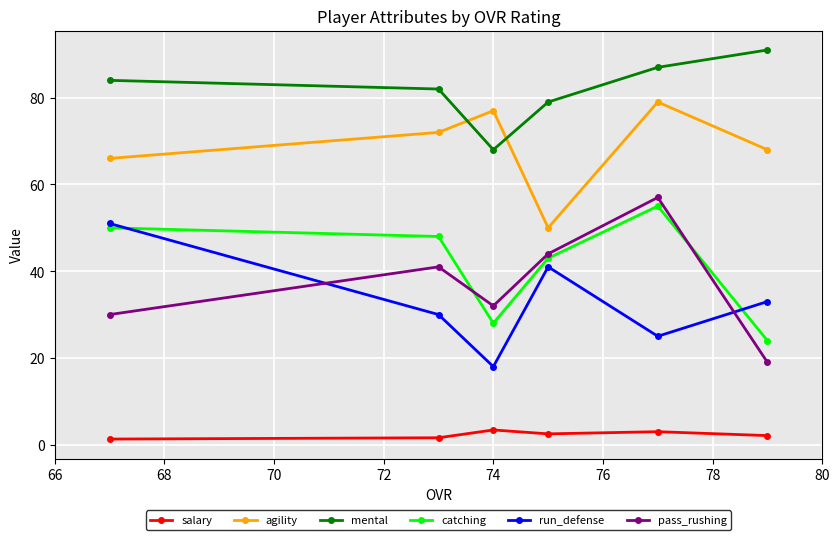

Which series has the largest total across all categories?

mental